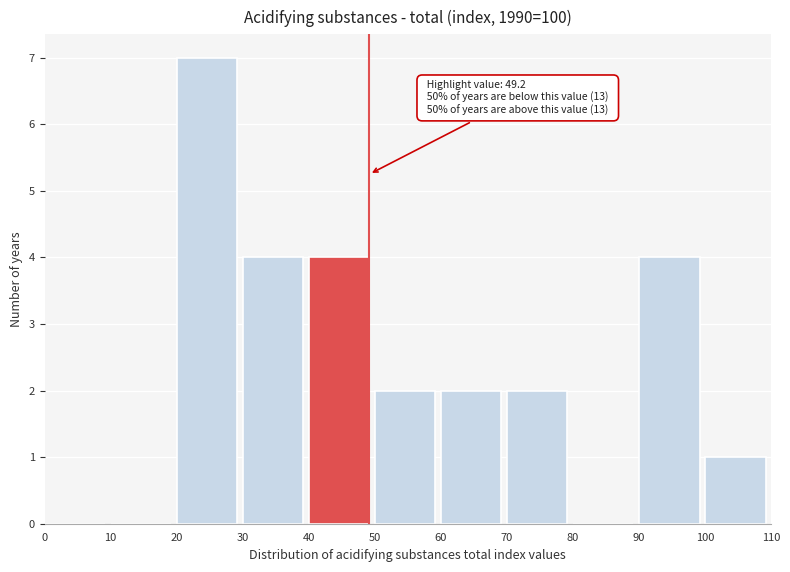

Which range on the x-axis has the tallest bar?

20 to 30